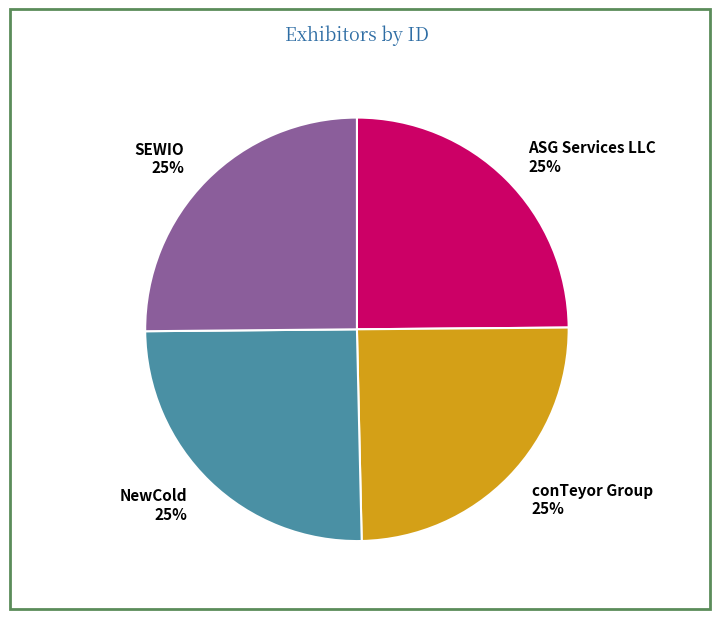

How many segments does this pie chart have?

4